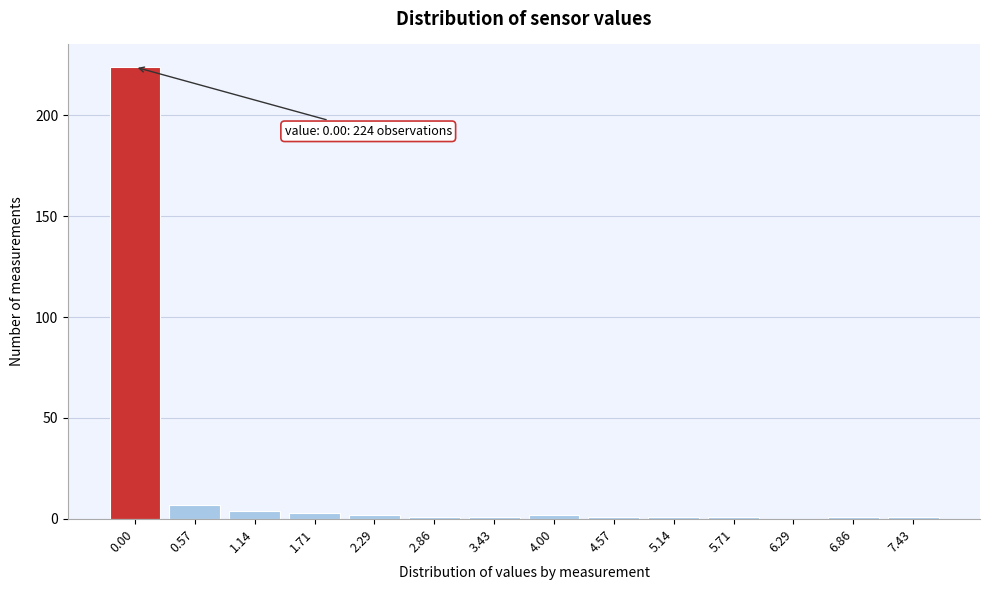

Reading left to right, list all the values displayed in this chart.

0.00=224	0.57=7	1.14=4	1.71=3	2.29=2	2.86=1	3.43=1	4.00=2	4.57=1	5.14=1	5.71=1	6.29=0	6.86=1	7.43=1